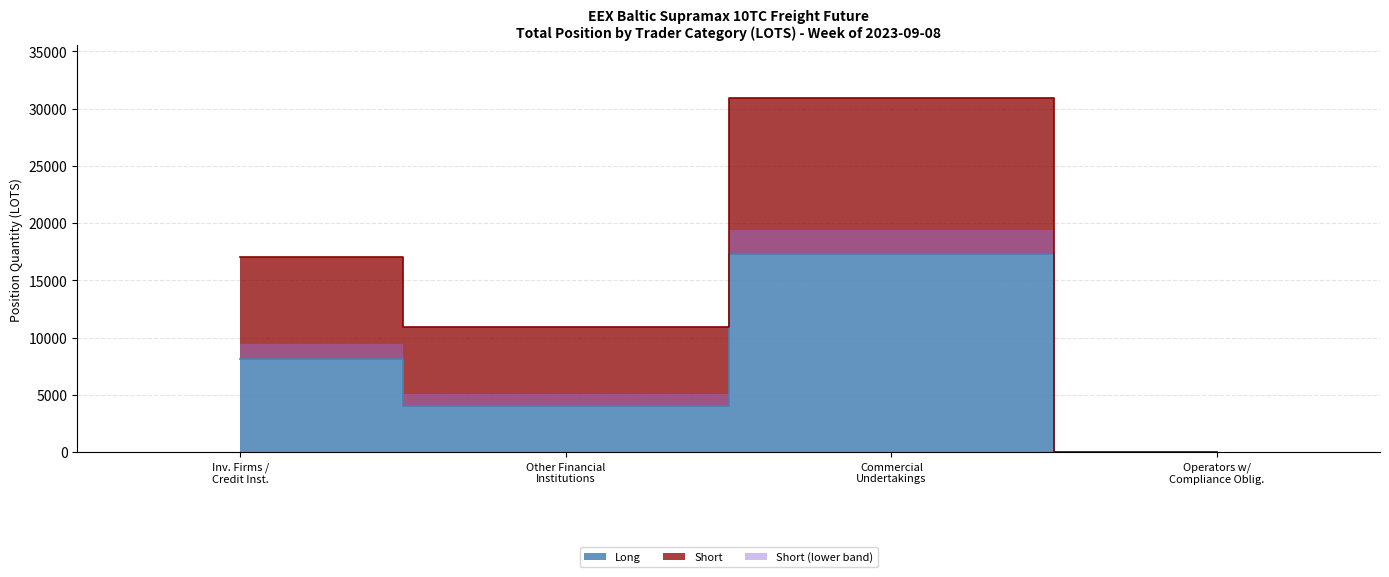

At which category does the chart reach its peak across all series?

Commercial Undertakings